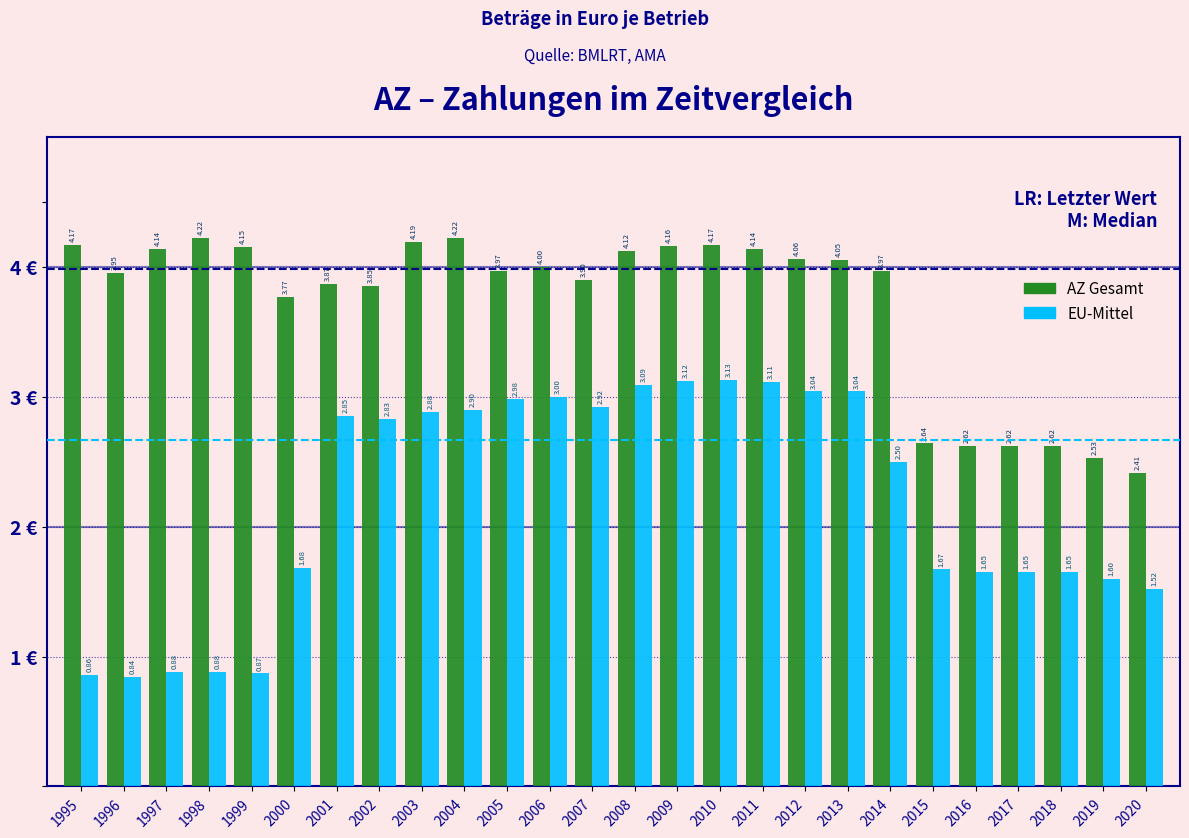

List the series in order of their overall mean, highest first.

AZ Gesamt, EU-Mittel